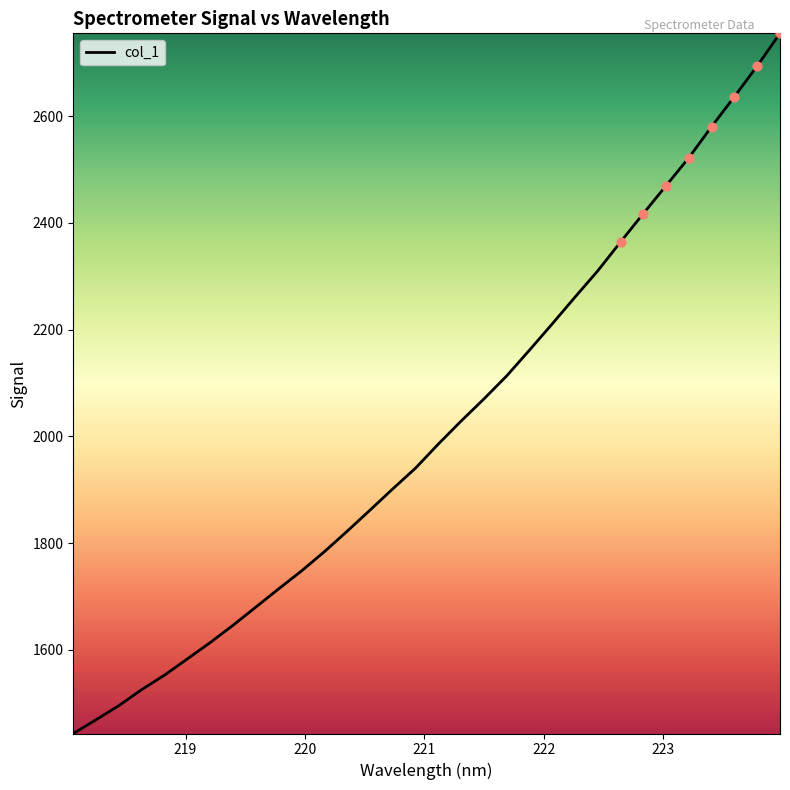

What is the maximum value shown in the chart?

2755.3